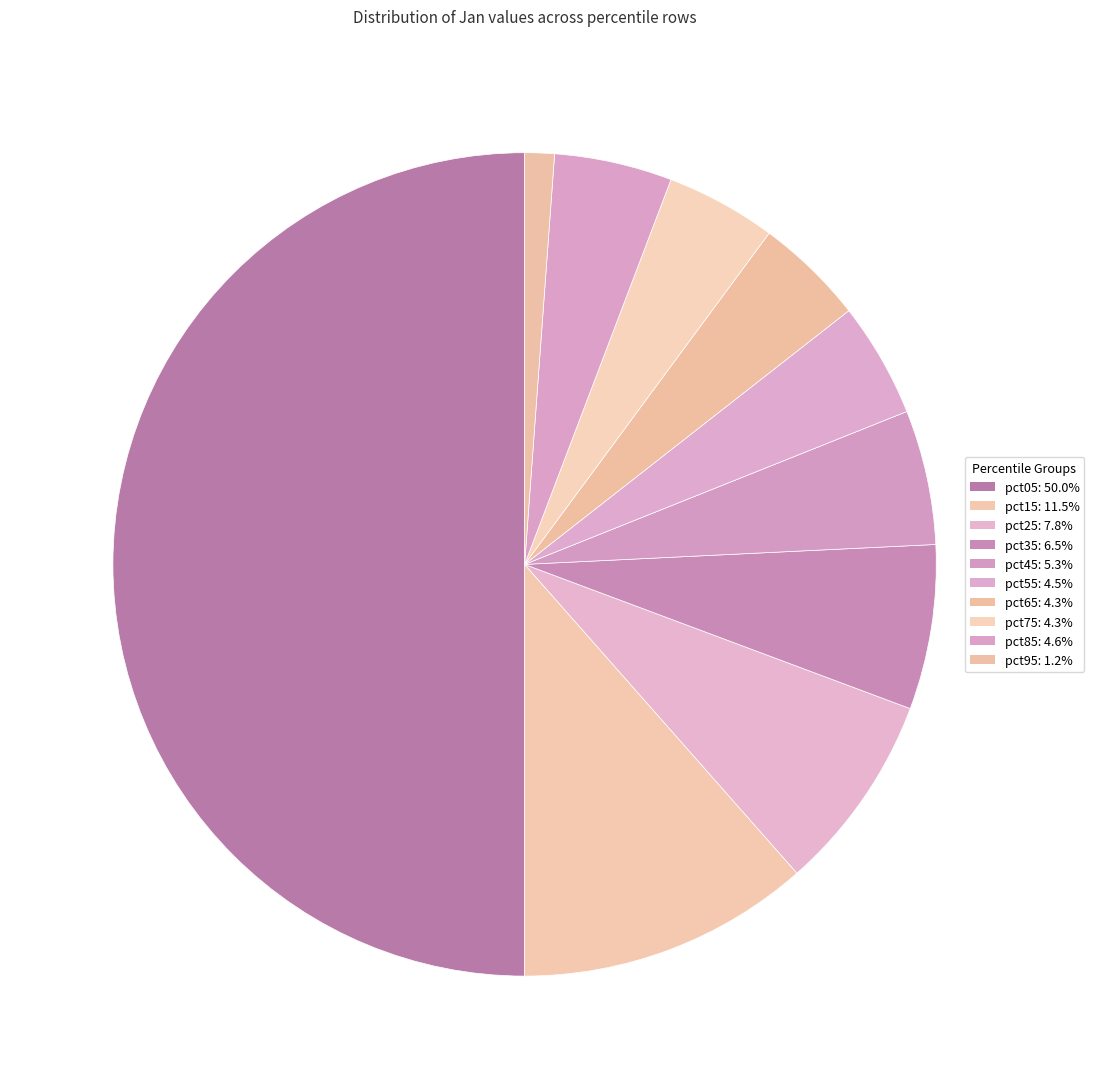

To the nearest percent, what is the average slice percentage?

10%